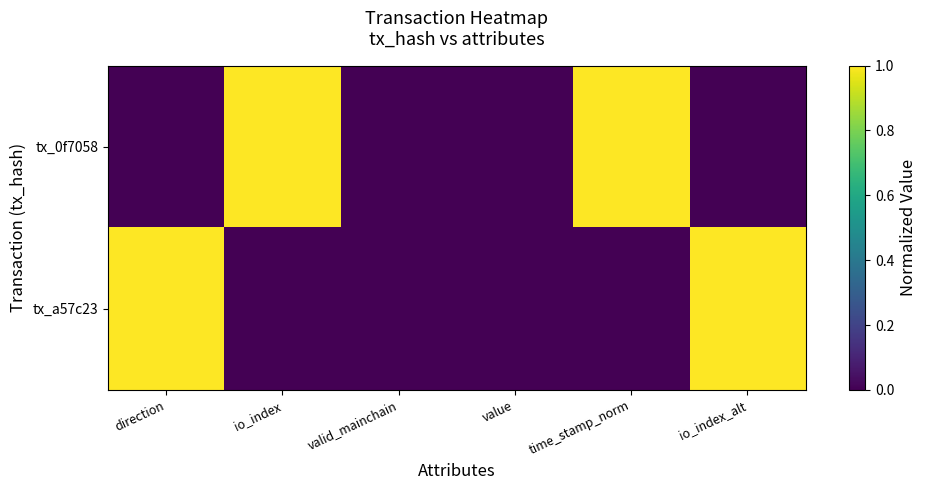

Which series has the widest spread of values?

tx_0f7058